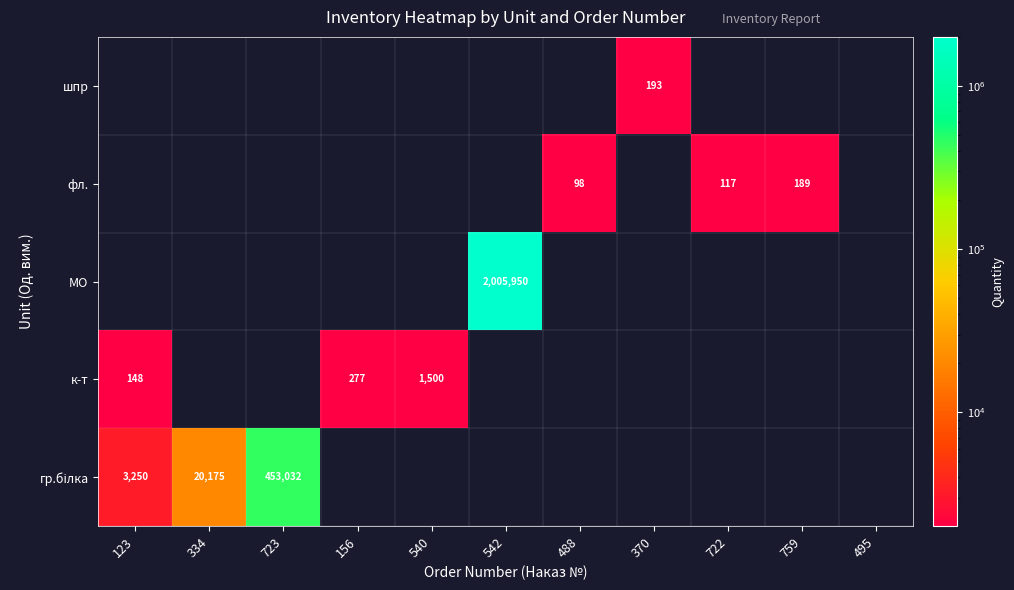

Is it true that фл. equals 117 at 722?

True